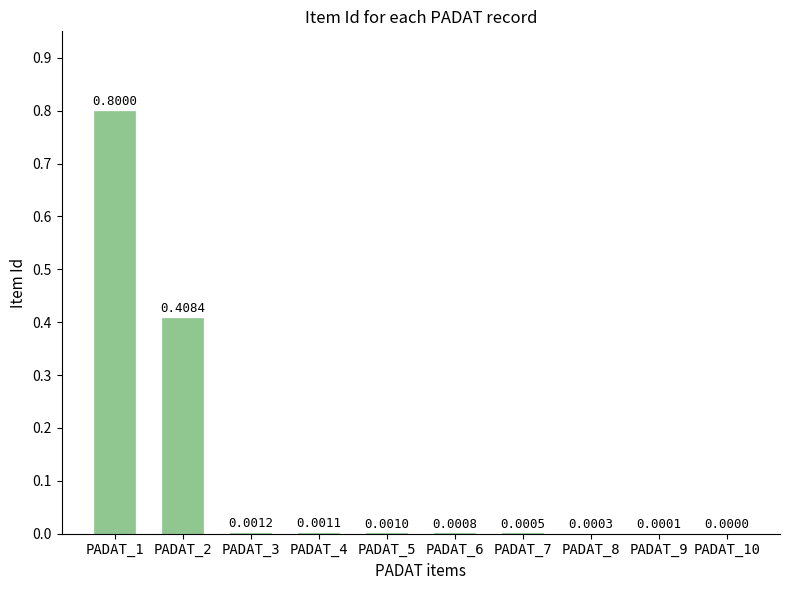

Which has a higher value, PADAT_10 or PADAT_5?

PADAT_5